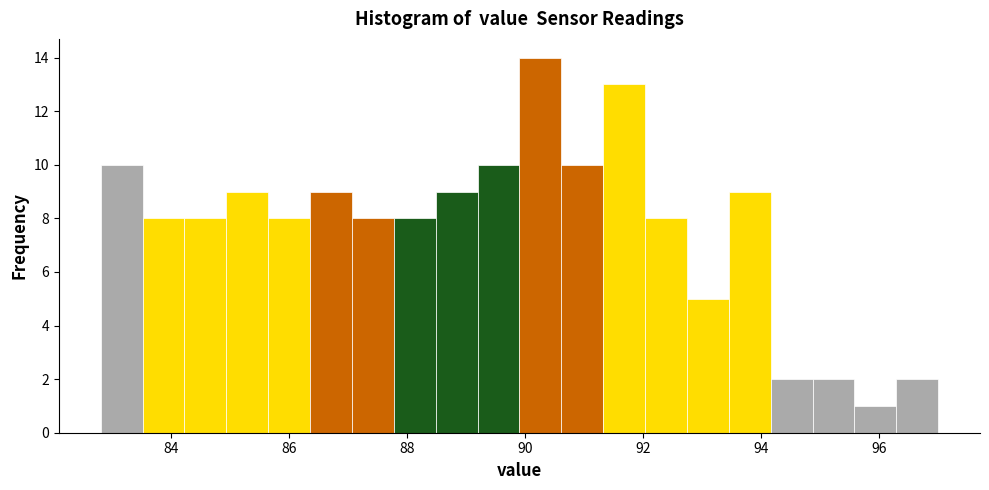

Read against the x-axis, roughly where is the centre of the tallest bar?

90.2